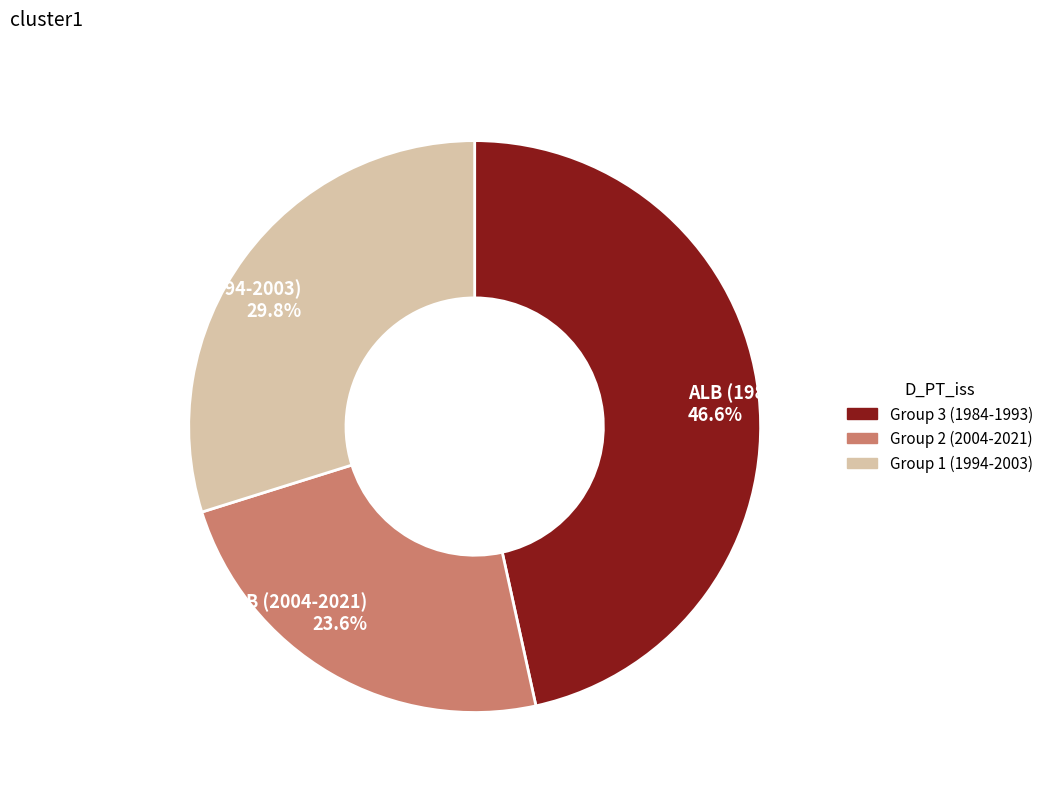

Count the number of slices in the pie.

3